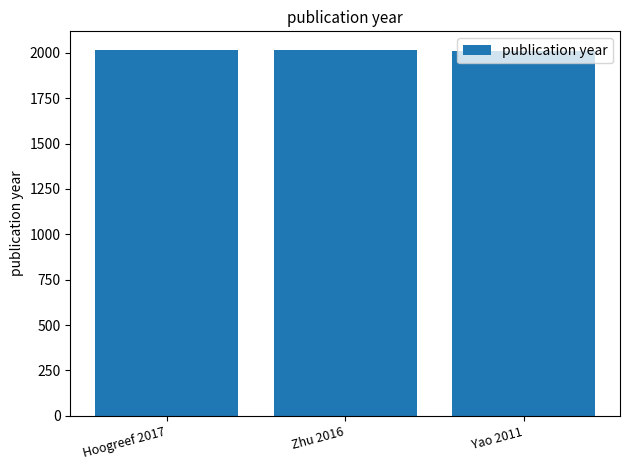

What is the label of the 1st bar from the right?

Yao 2011